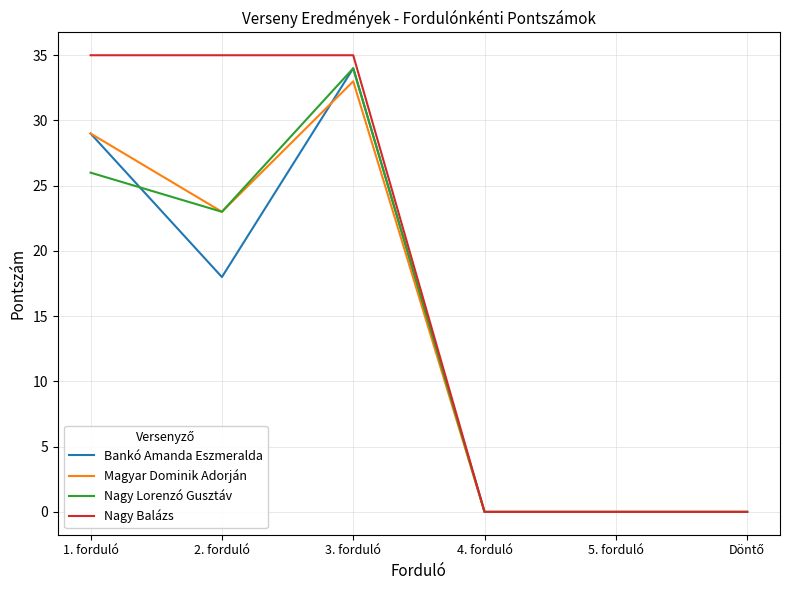

Where is Bankó Amanda Eszmeralda nearest to the value 17?

2. forduló